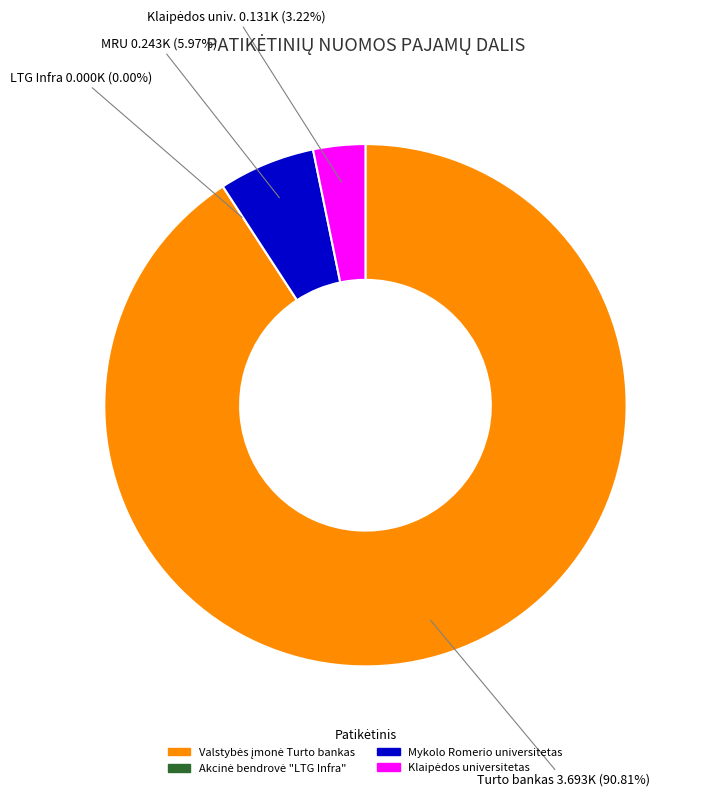

How many slices are in this pie chart?

4